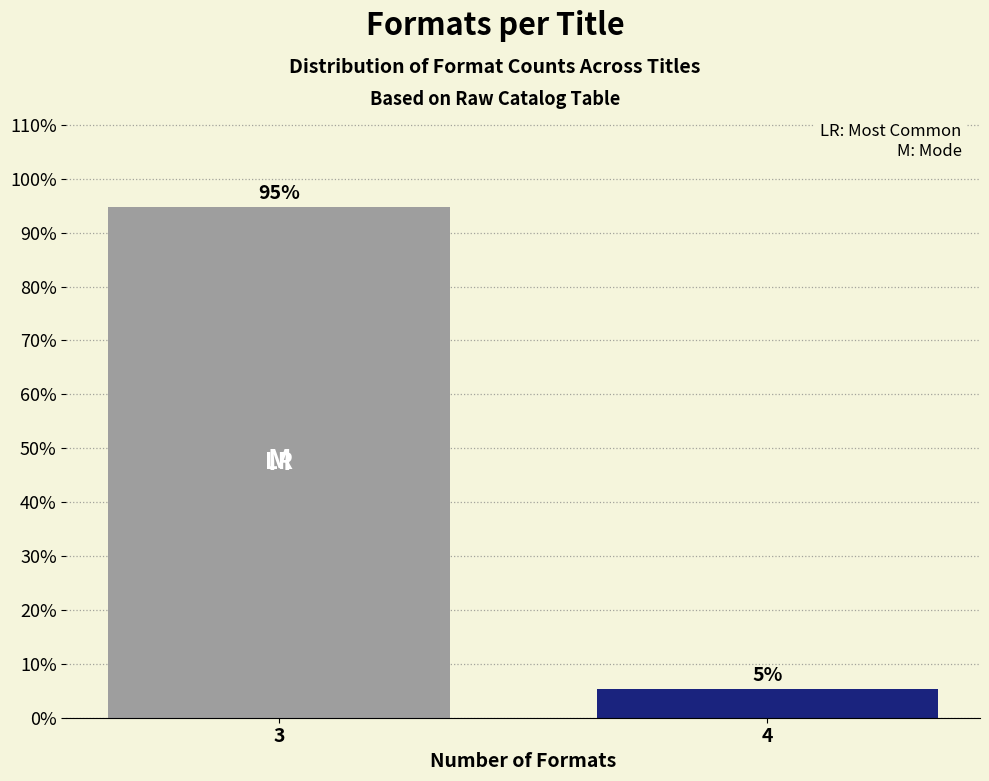

The chart shows a value of 21.1 at 3. True or false?

False